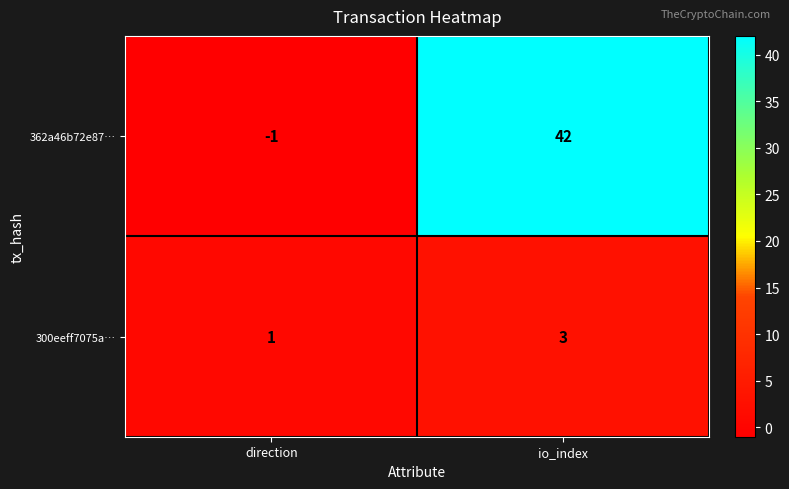

True or false: 362a46b72e87… has a value of 24 at io_index.

False